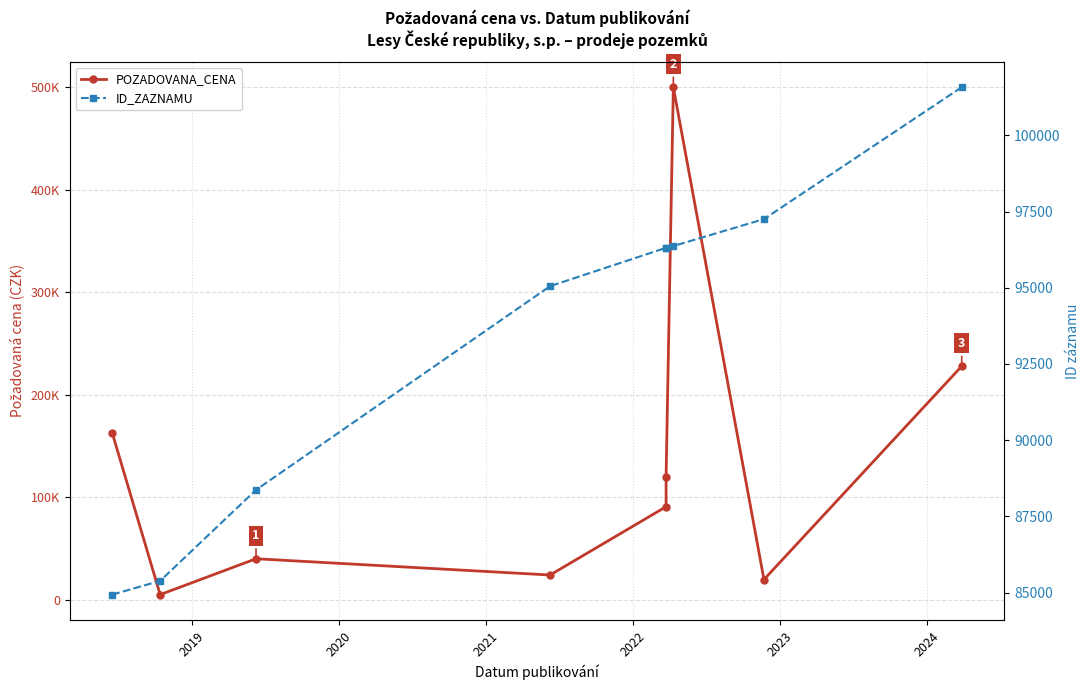

At which category is the sum across all series the highest?

2024